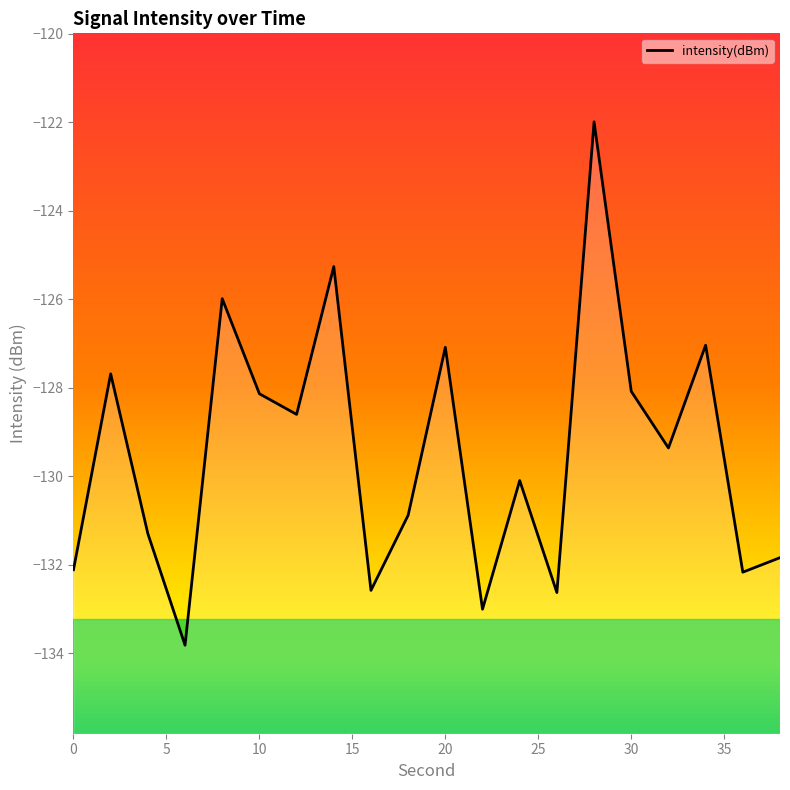

The value at 16 is -132.6. True or false?

True